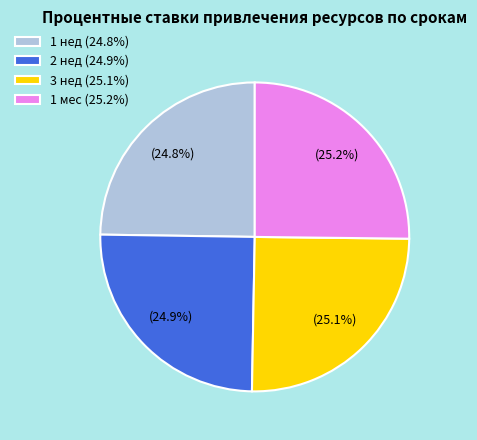

What is the ratio of the value at 3 нед to the value at 2 нед?

1.0